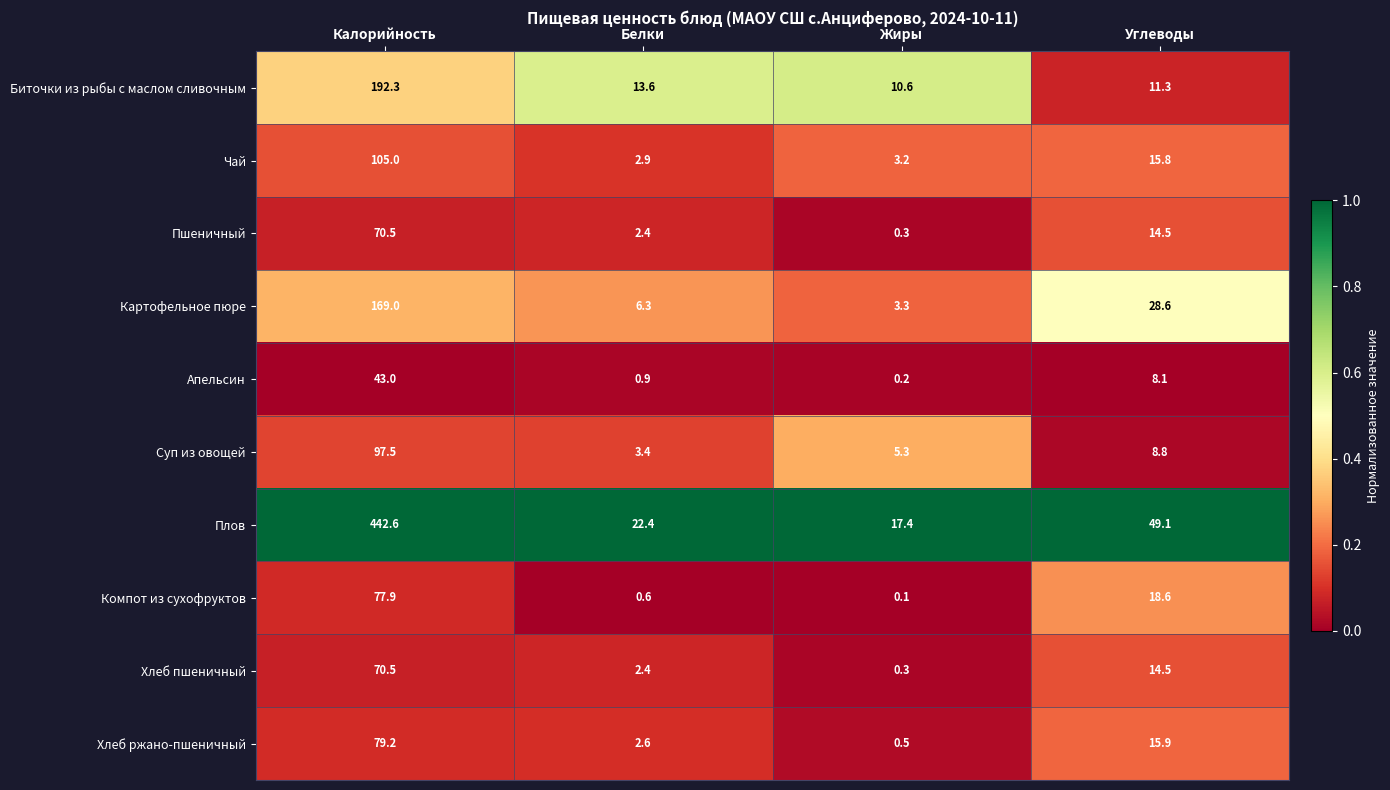

What is the sum of all Плов values?

531.5